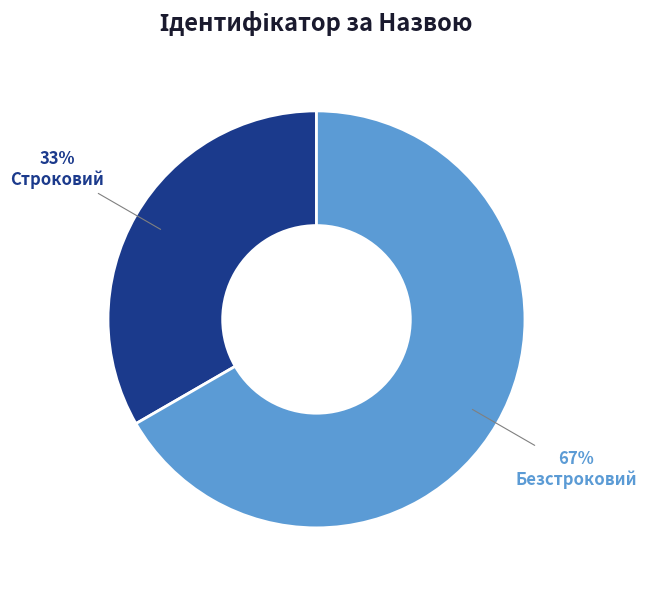

What percentage is the Безстроковий slice, to the nearest percent?

67%